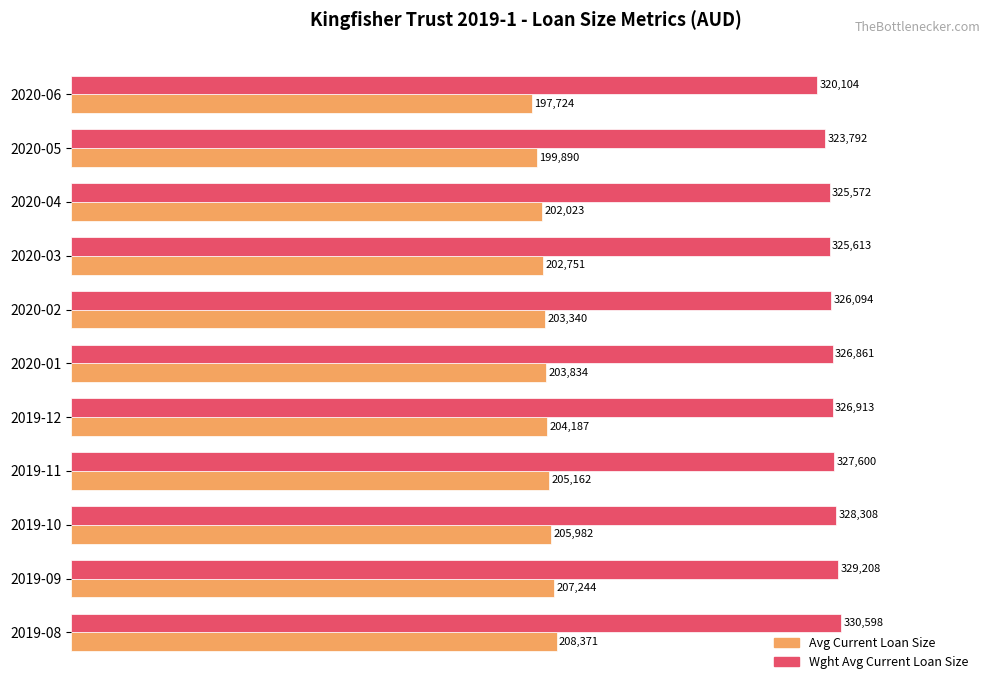

Is the value of Wght Avg Current Loan Size at 2019-10 greater than the value of Avg Current Loan Size at 2020-02?

Yes